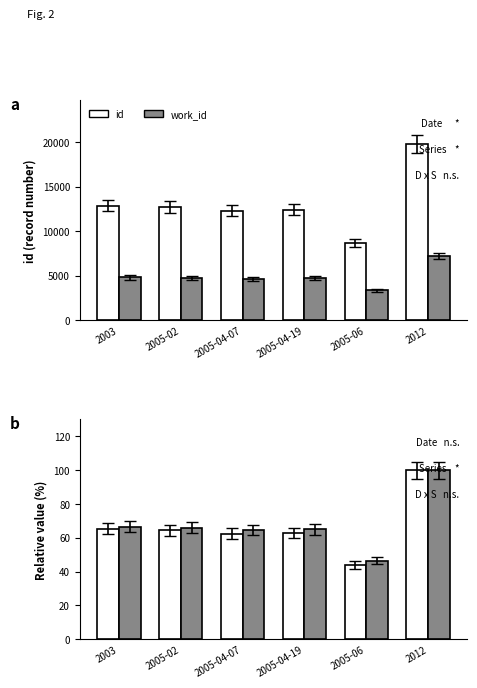

List the series in order of their peak value, highest first.

id, work_id, id (normalised), work_id (normalised)